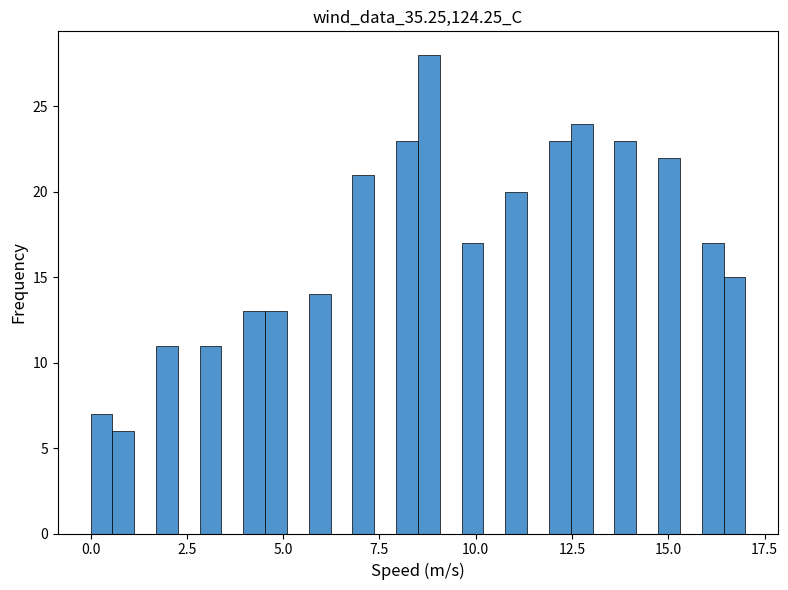

Read against the x-axis, roughly where is the centre of the tallest bar?

9.0